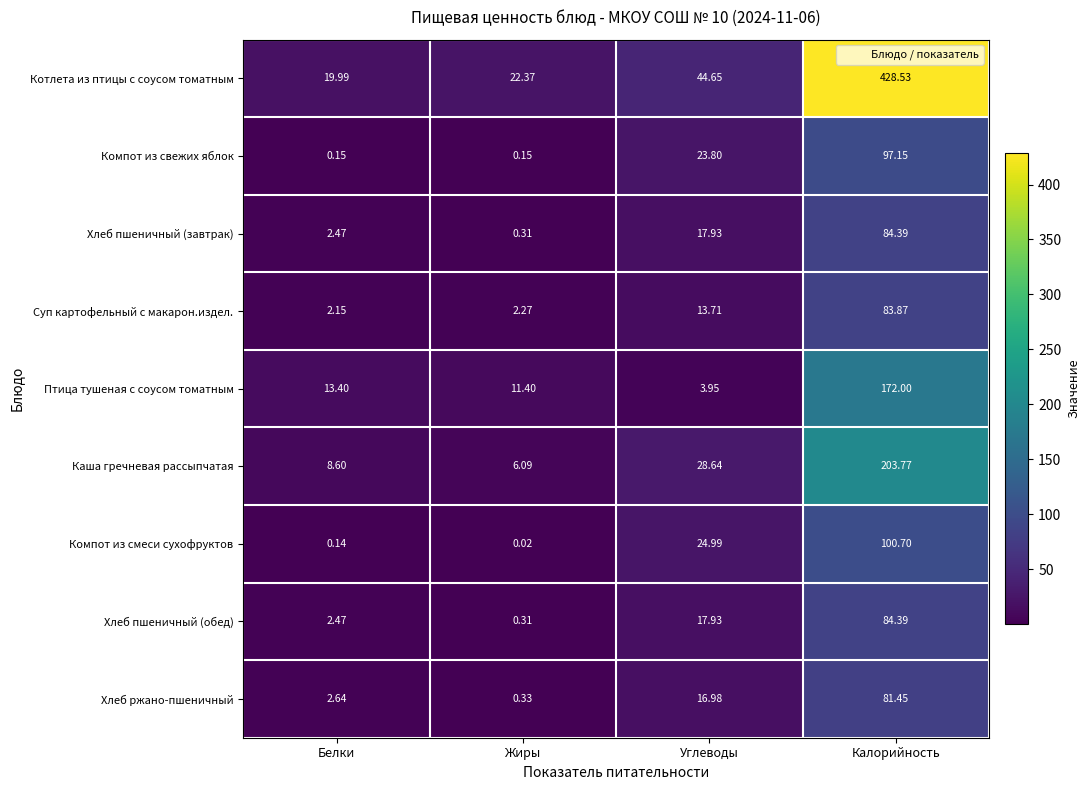

List the labels in order of Каша гречневая рассыпчатая value, largest first.

Калорийность, Углеводы, Белки, Жиры